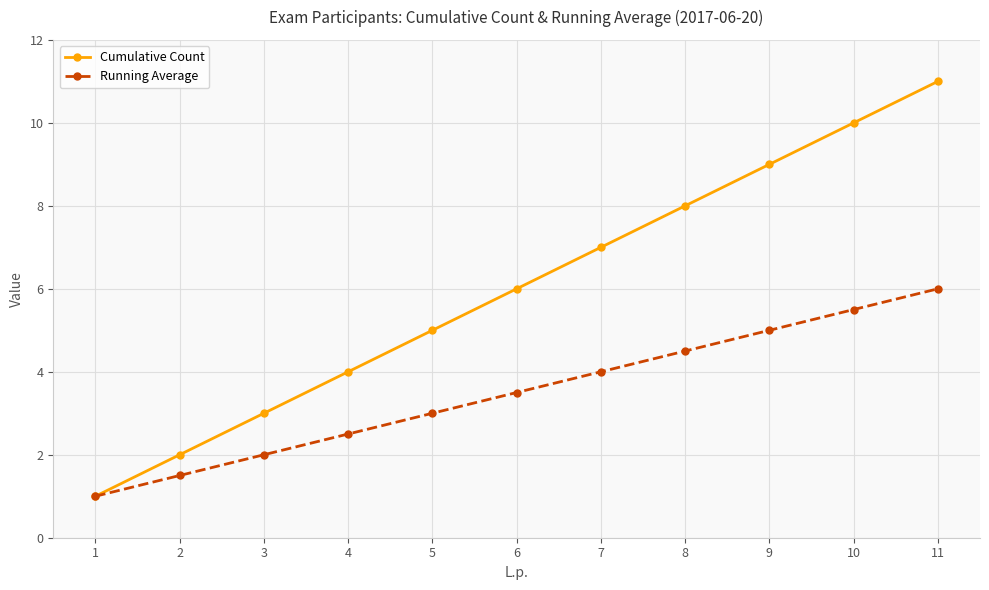

How many series are shown in this chart?

2